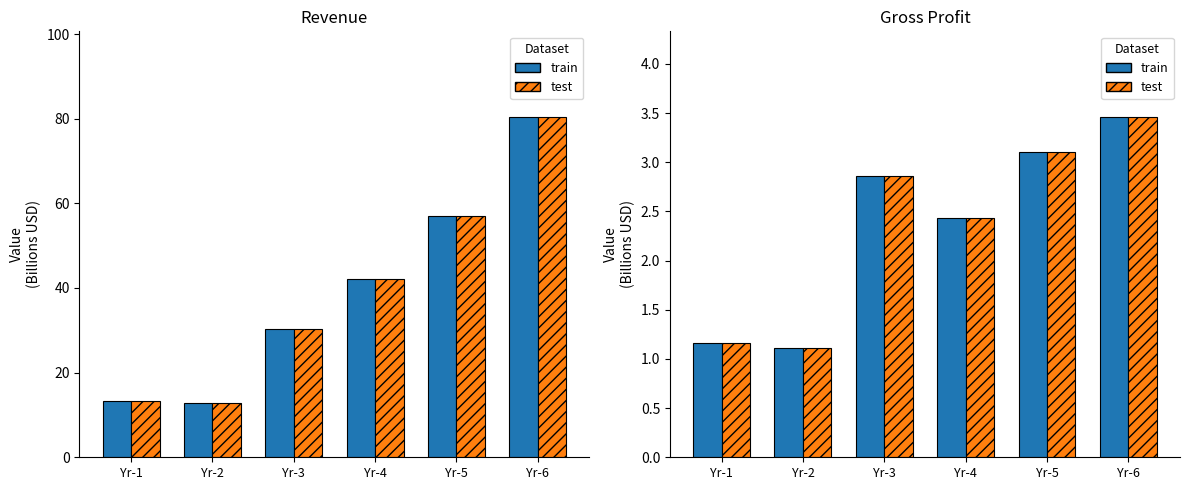

Which series has the largest range (max minus min)?

Revenue